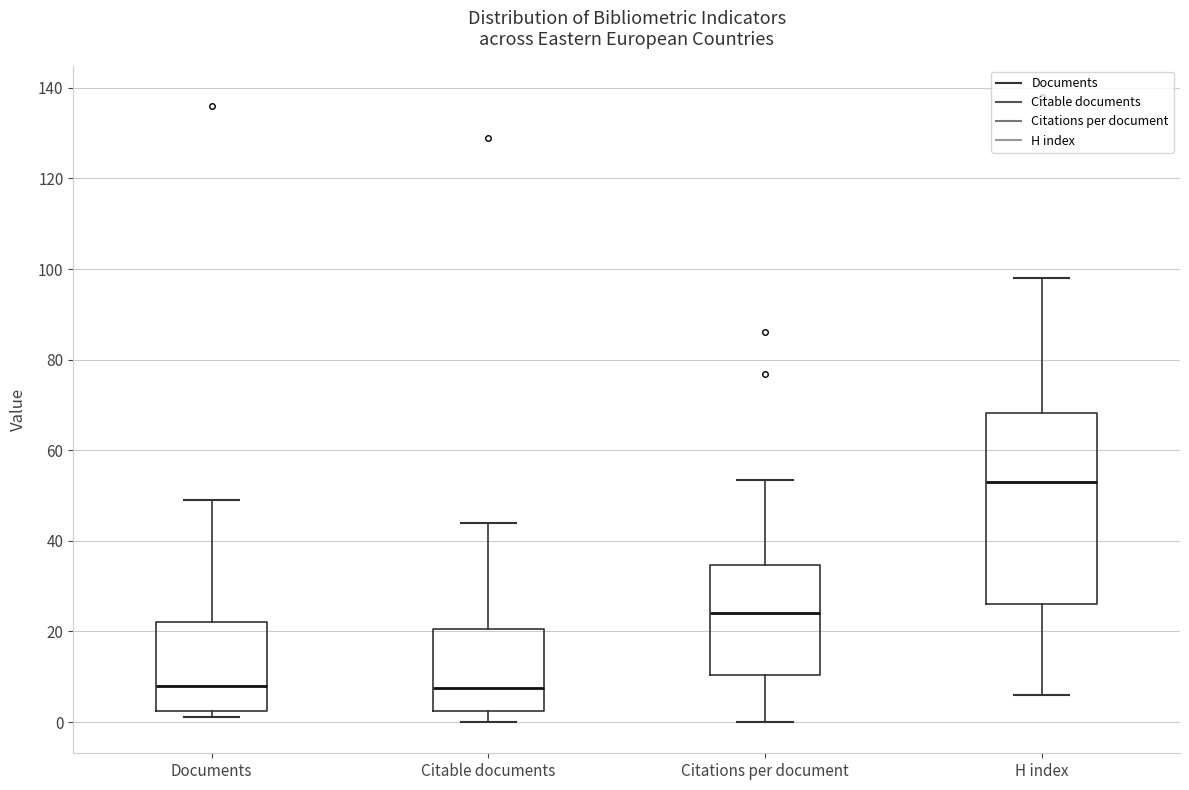

Reading left to right, transcribe this box plot: for each box, give where its median line is, the range the box spans, and where its two whiskers end, as read against the y-axis. The values are not printed on the chart, so give them approximately, as read against the axis.

Documents: median 8, box 2 to 22, whiskers 2 (just below the box's lower edge) to 50
Citable documents: median 8, box 2 to 20, whiskers 0 to 44
Citations per document: median 24, box 10 to 34, whiskers 0 to 54
H index: median 54, box 26 to 68, whiskers 6 to 98